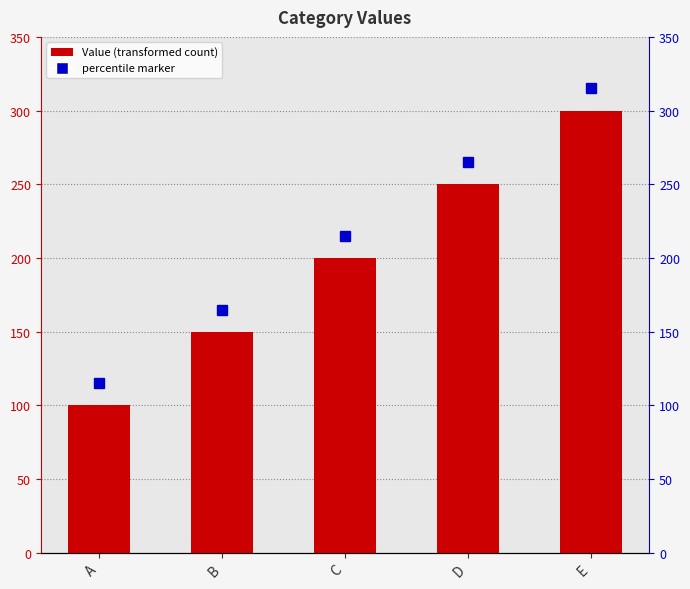

Where is the data nearest to the value 200?

C